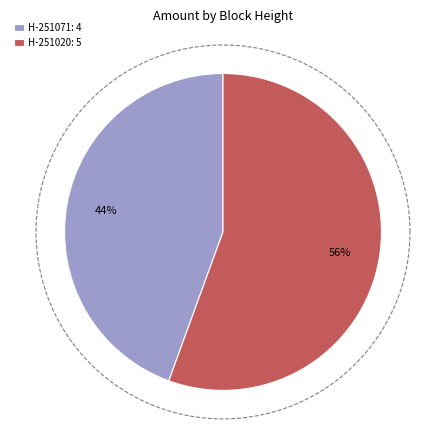

What percentage do 251020 and 251071 together represent?

100.0%